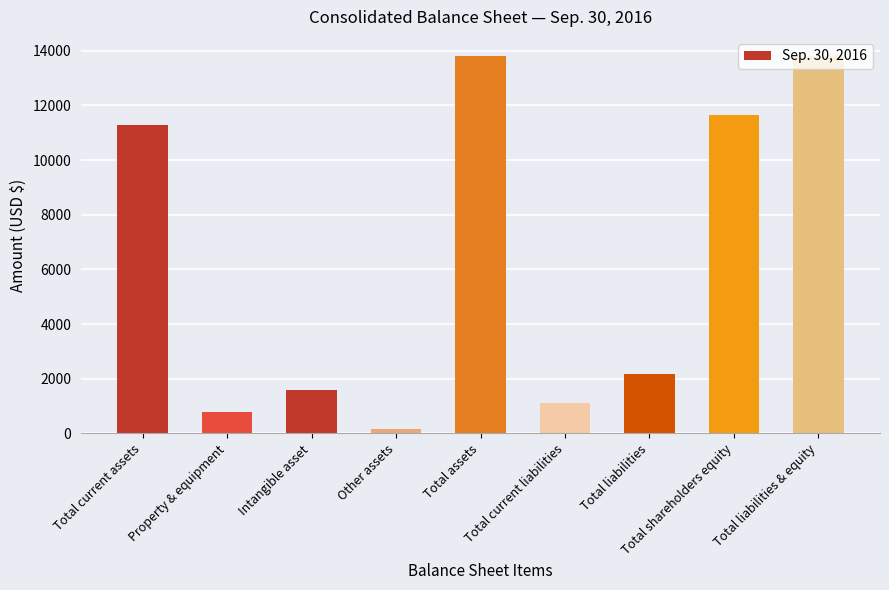

What is the change in value from Total current liabilities to Total liabilities & equity?

+12700